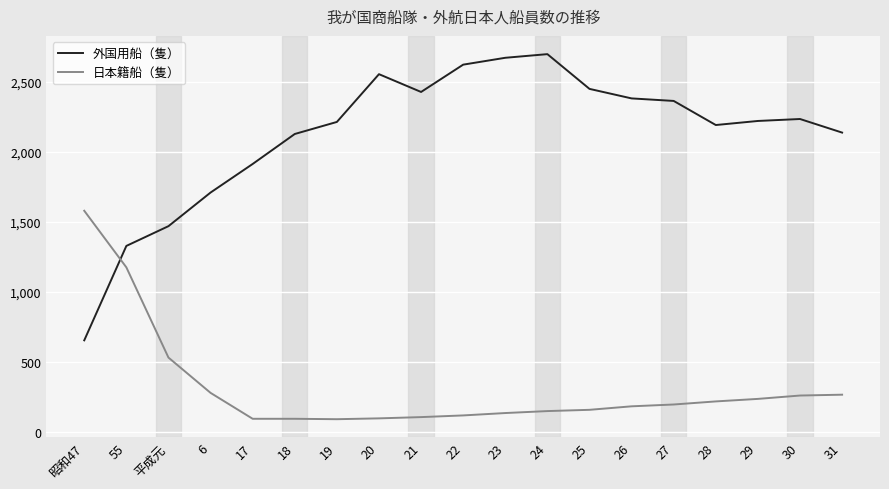

The 日本籍船（隻） series shows 1911 at 55. True or false?

False